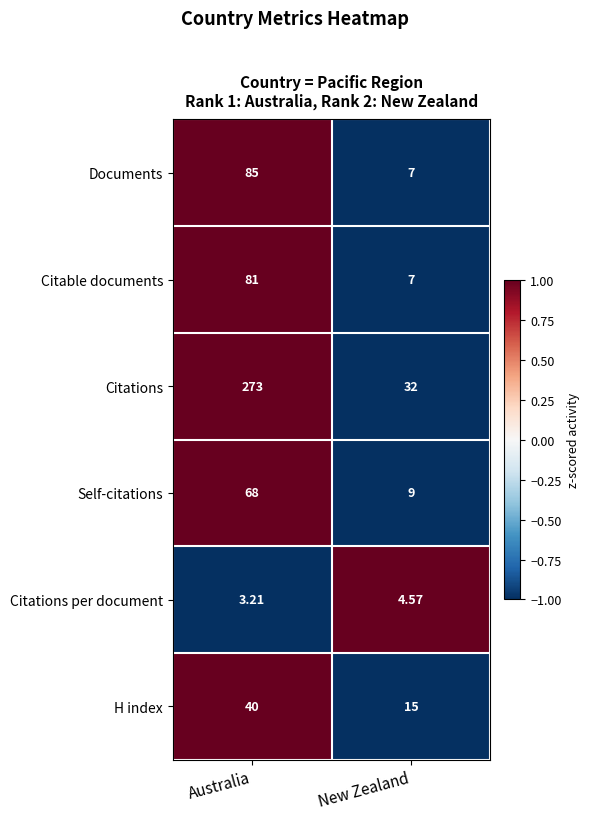

Which series has the largest total across all categories?

Citations